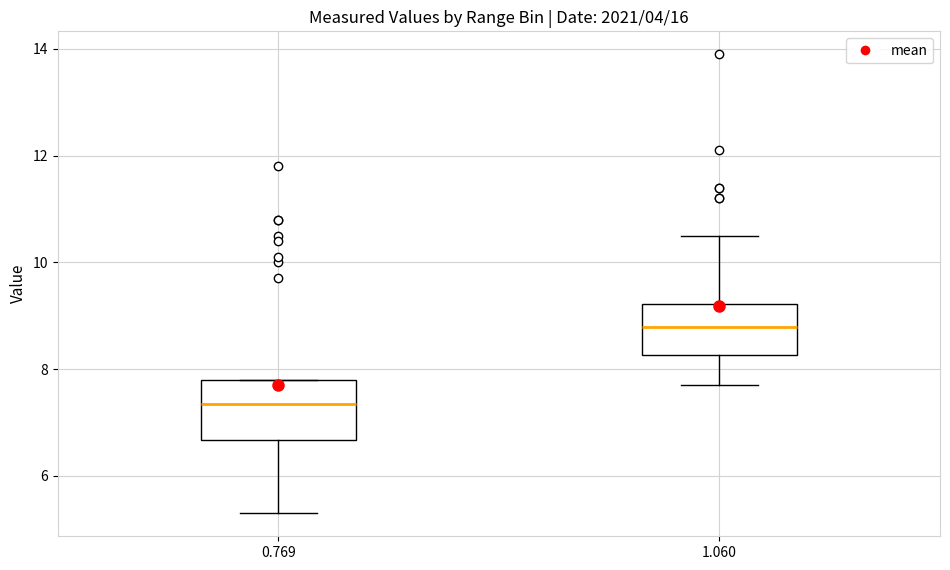

Reading left to right, read every box against the y-axis: the position of its median line, the range the box covers, and the ends of its whiskers. The values are not printed on the chart, so give them approximately, as read against the axis.

0.769: median 7.4, box 6.6 to 7.8, whiskers 5.4 to 7.8
1.060: median 8.8, box 8.2 to 9.2, whiskers 7.8 to 10.6